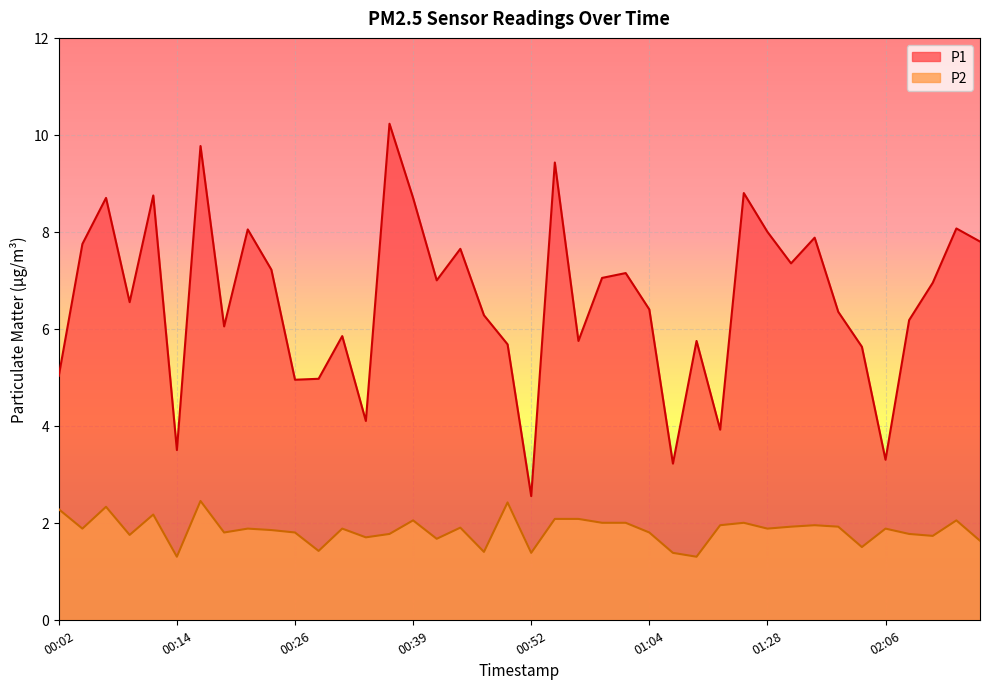

What is the difference between the second highest and second lowest values in the P2 series?

1.1